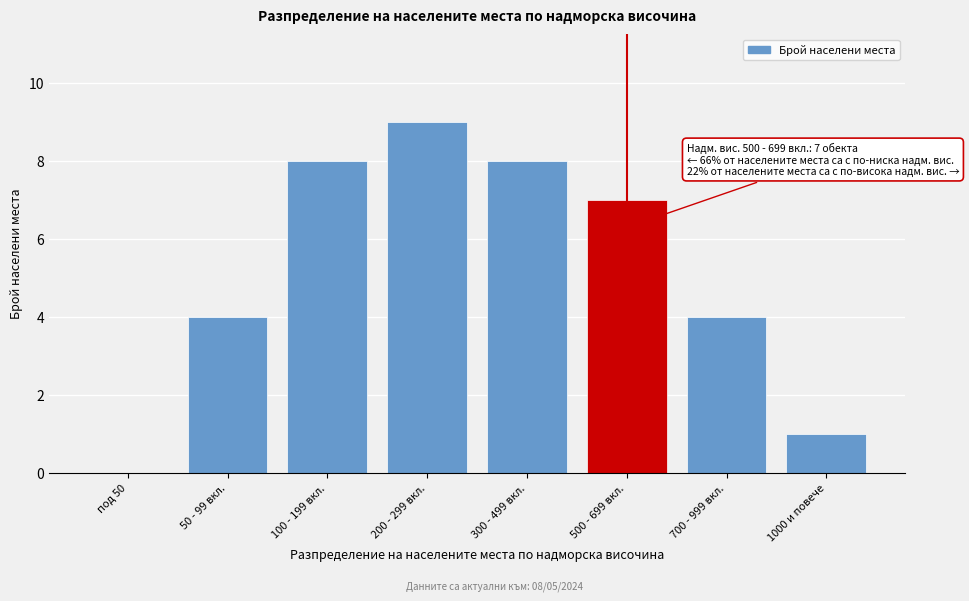

Reading left to right, list all the values displayed in this chart.

под 50=0	50 - 99 вкл.=4	100 - 199 вкл.=8	200 - 299 вкл.=9	300 - 499 вкл.=8	500 - 699 вкл.=7	700 - 999 вкл.=4	1000 и повече=1